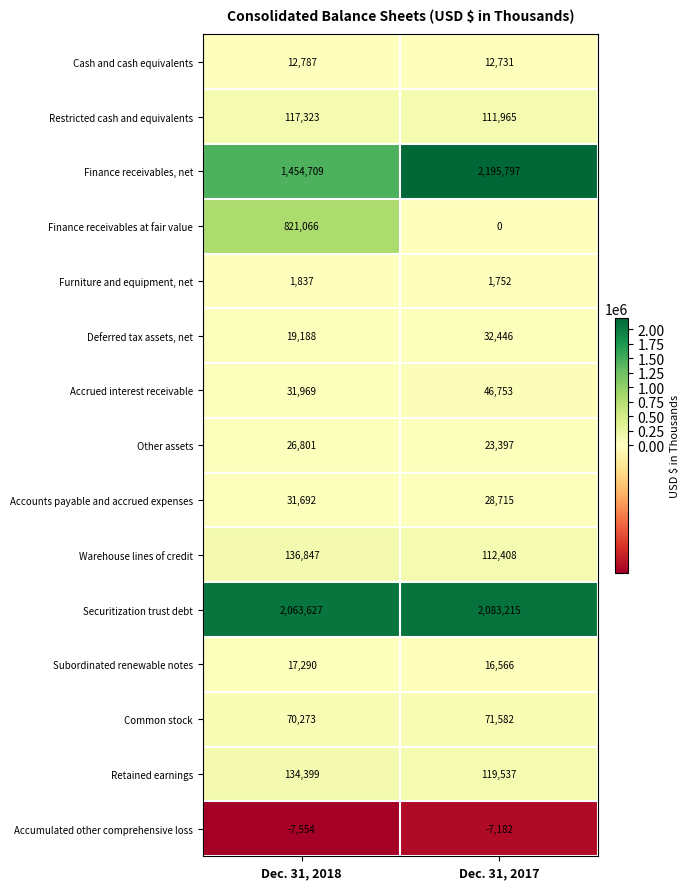

Reading right to left, transcribe all the data shown in this chart.

Cash and cash equivalents: Dec. 31, 2017=12731	Dec. 31, 2018=12787
Restricted cash and equivalents: Dec. 31, 2017=111965	Dec. 31, 2018=117323
Finance receivables, net: Dec. 31, 2017=2195797	Dec. 31, 2018=1454709
Finance receivables at fair value: Dec. 31, 2017=0	Dec. 31, 2018=821066
Furniture and equipment, net: Dec. 31, 2017=1752	Dec. 31, 2018=1837
Deferred tax assets, net: Dec. 31, 2017=32446	Dec. 31, 2018=19188
Accrued interest receivable: Dec. 31, 2017=46753	Dec. 31, 2018=31969
Other assets: Dec. 31, 2017=23397	Dec. 31, 2018=26801
Accounts payable and accrued expenses: Dec. 31, 2017=28715	Dec. 31, 2018=31692
Warehouse lines of credit: Dec. 31, 2017=112408	Dec. 31, 2018=136847
Securitization trust debt: Dec. 31, 2017=2083215	Dec. 31, 2018=2063627
Subordinated renewable notes: Dec. 31, 2017=16566	Dec. 31, 2018=17290
Common stock: Dec. 31, 2017=71582	Dec. 31, 2018=70273
Retained earnings: Dec. 31, 2017=119537	Dec. 31, 2018=134399
Accumulated other comprehensive loss: Dec. 31, 2017=-7182	Dec. 31, 2018=-7554